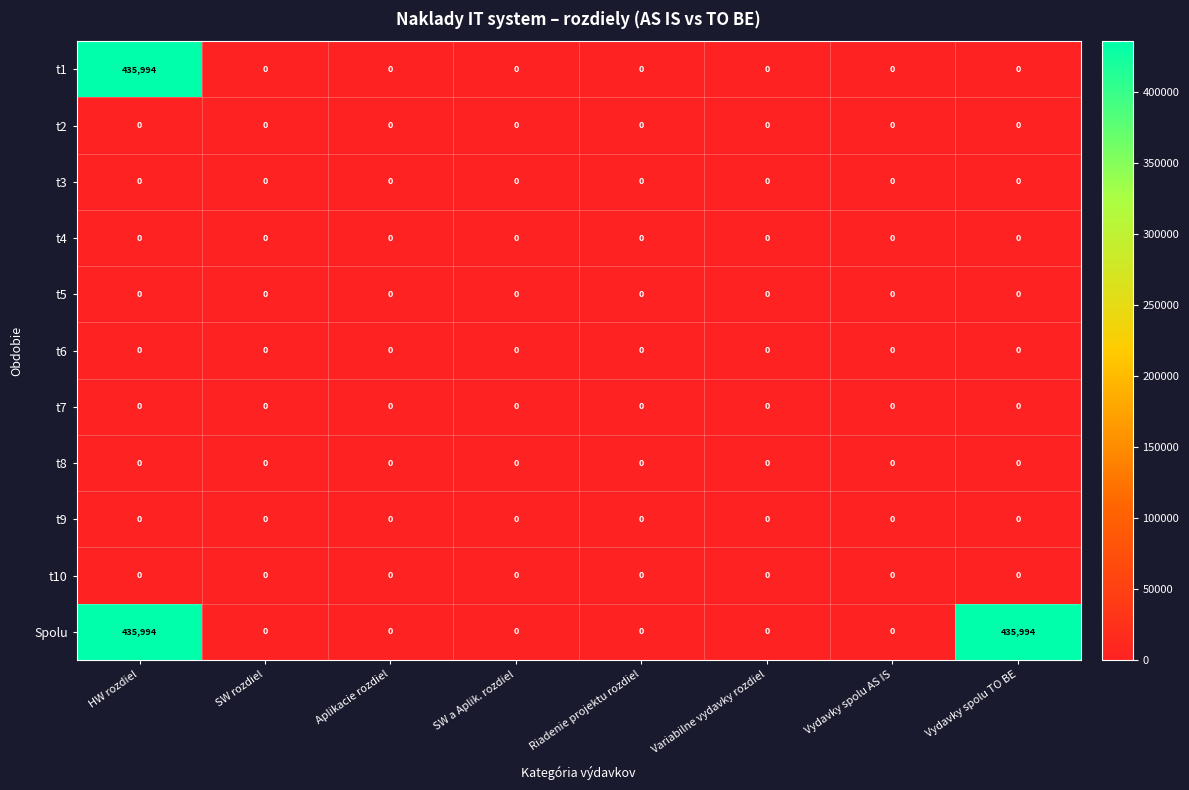

What is the difference between the Spolu values at HW rozdiel and Vydavky spolu AS IS?

435994